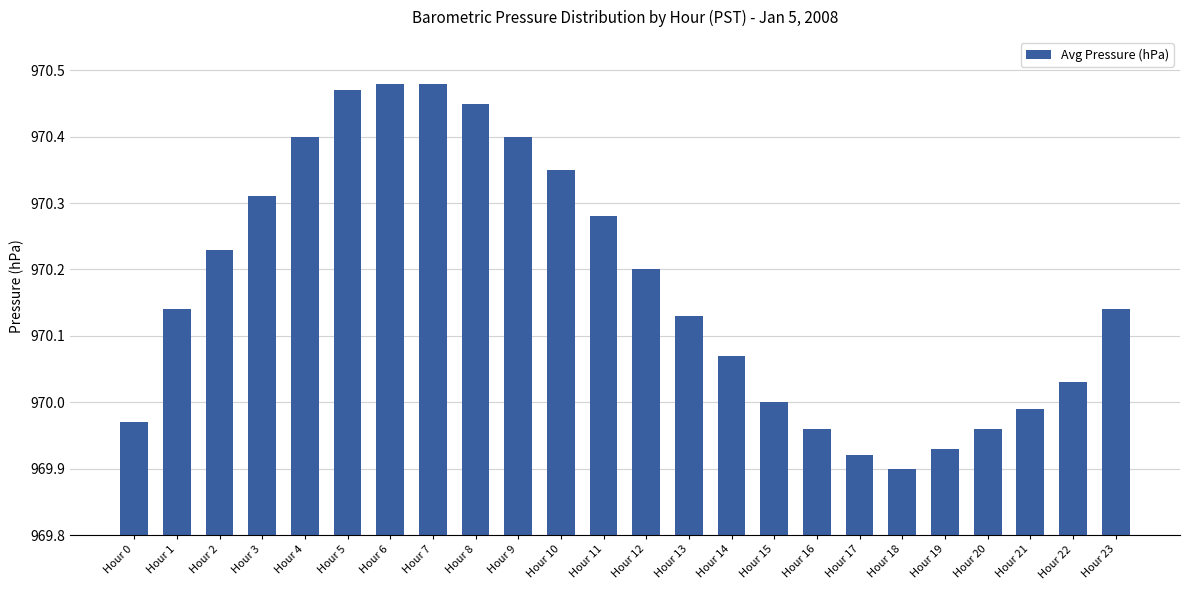

At which label does the data first exceed 970?

Hour 1